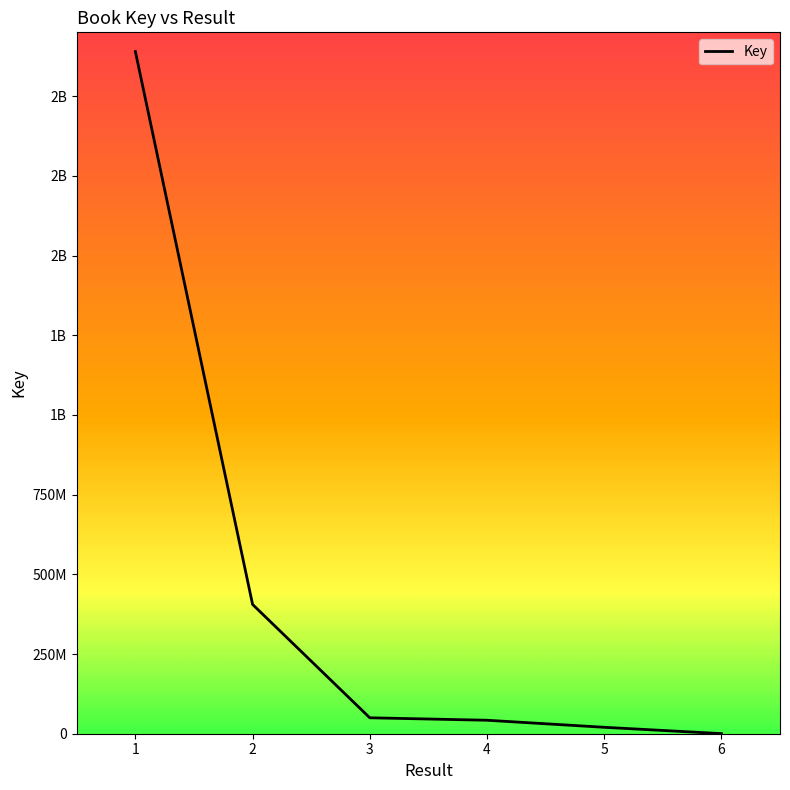

What is the minimum value shown in the chart?

319388